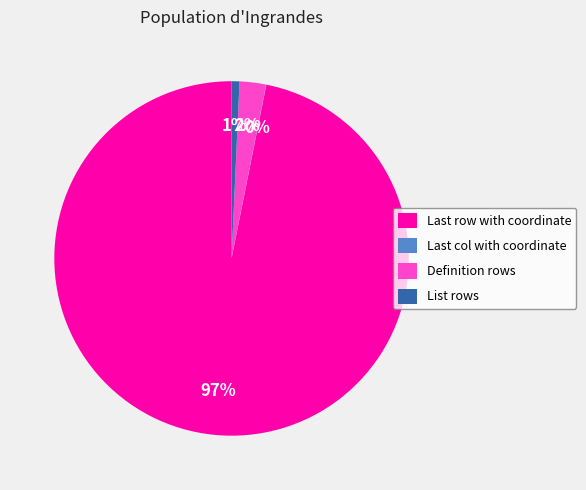

Is there any slice that represents more than half of the pie?

Yes